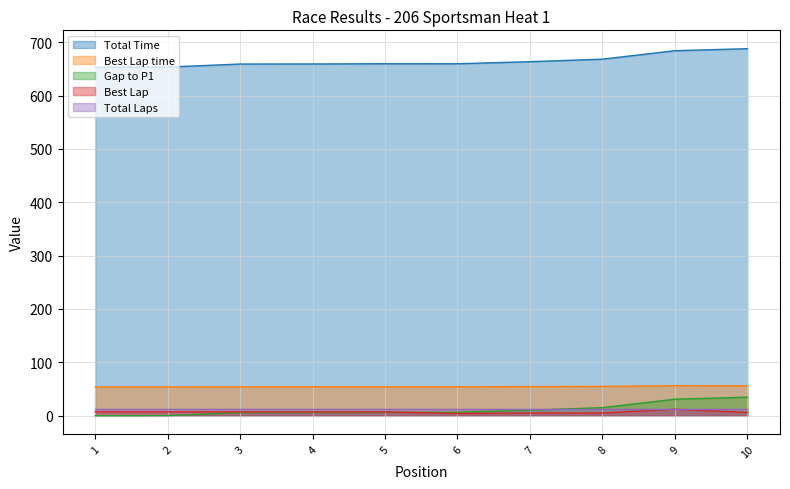

Does the chart display data point markers on the line(s)?

No